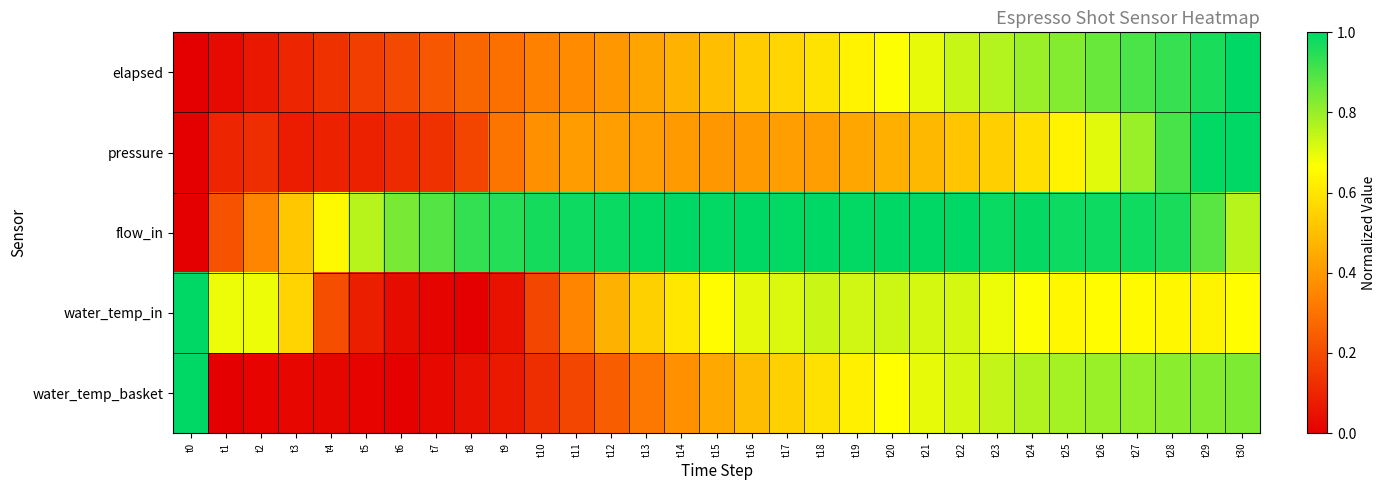

Rank the series at t6 from highest to lowest value.

flow_in, elapsed, pressure, water_temp_in, water_temp_basket